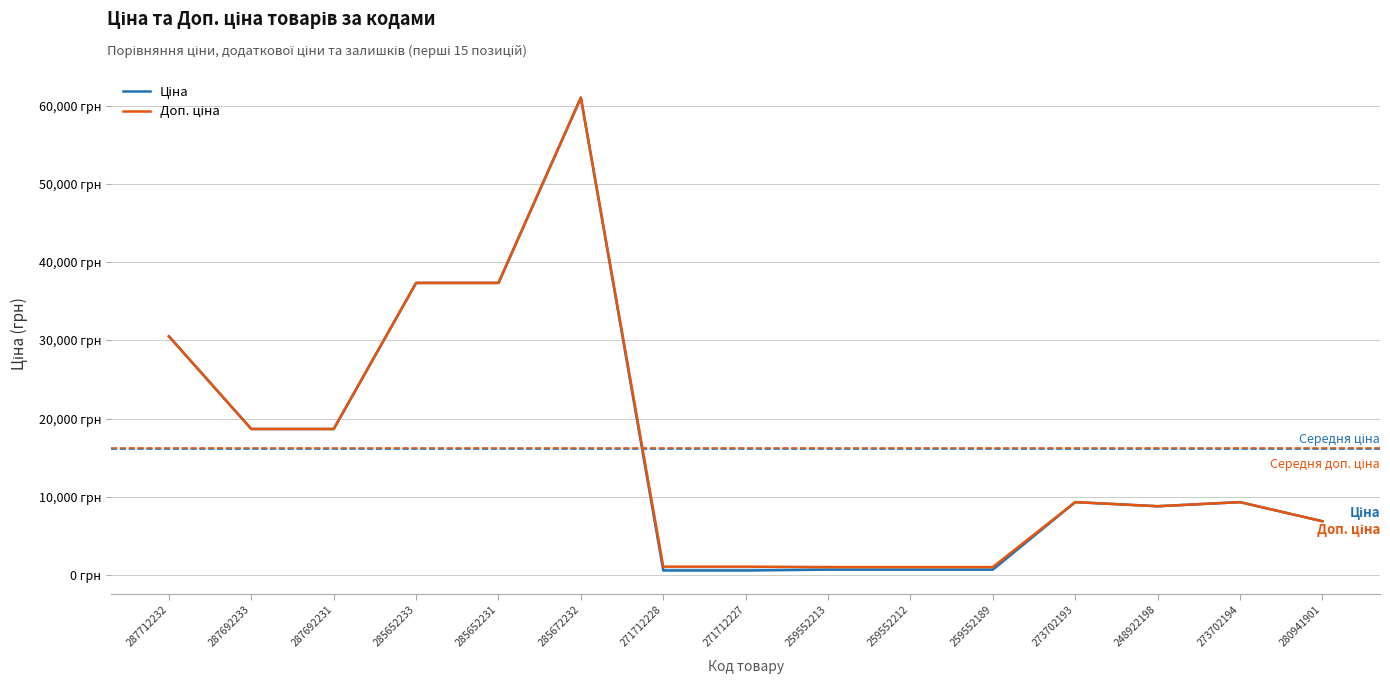

Reading left to right, what are all the values shown in this chart?

Ціна: 30512.3	18671.5	18671.5	37343.0	37343.0	61024.7	586.0	586.0	689.1	689.1	689.1	9321.4	8797.6	9321.4	6879.5
Доп. ціна: 30512.3	18671.5	18671.5	37343.0	37343.0	61024.7	1074.5	1074.5	1017.8	1017.8	1017.8	9321.4	8797.6	9321.4	6879.5